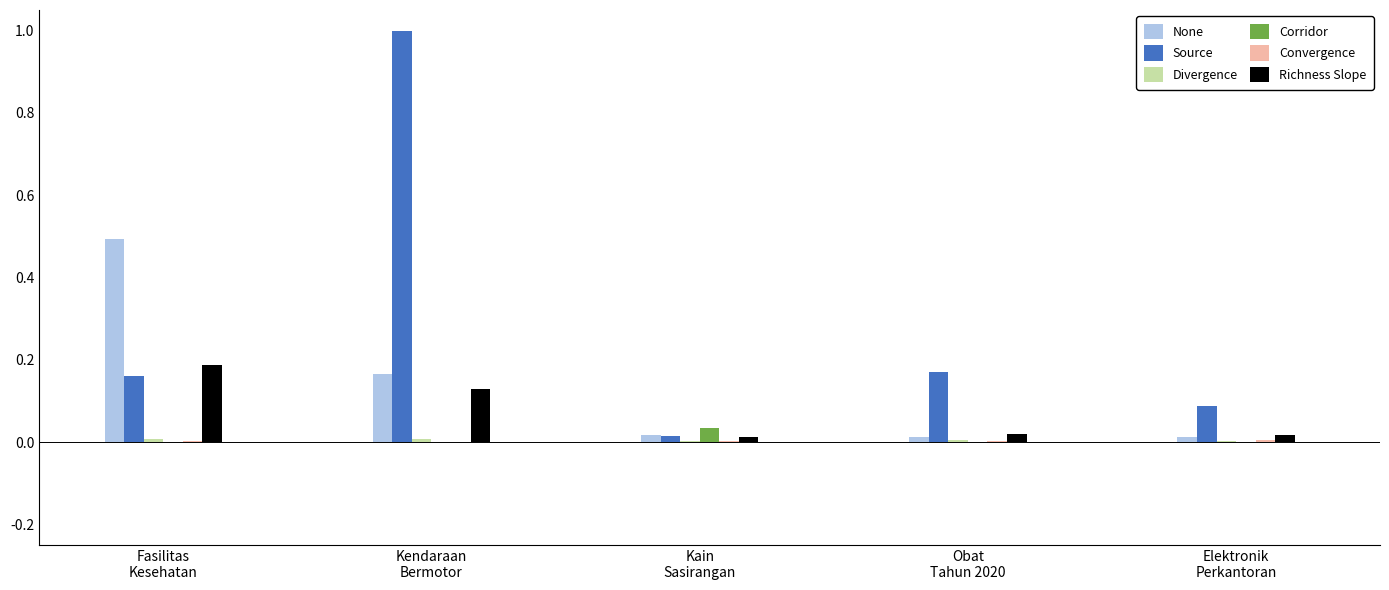

What is the maximum value shown in the chart?

1.0